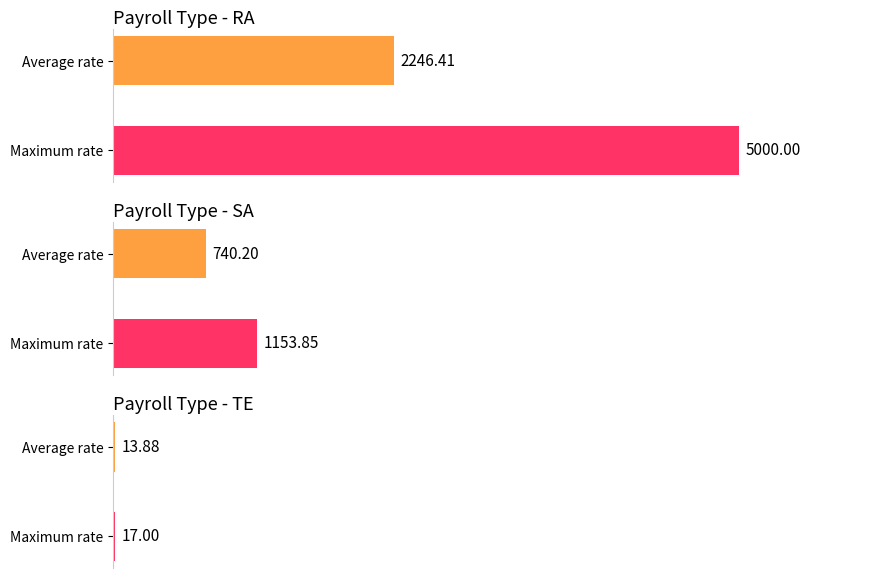

Where does the Avg Biweekly/Hourly Rate series first go above 1084?

RA